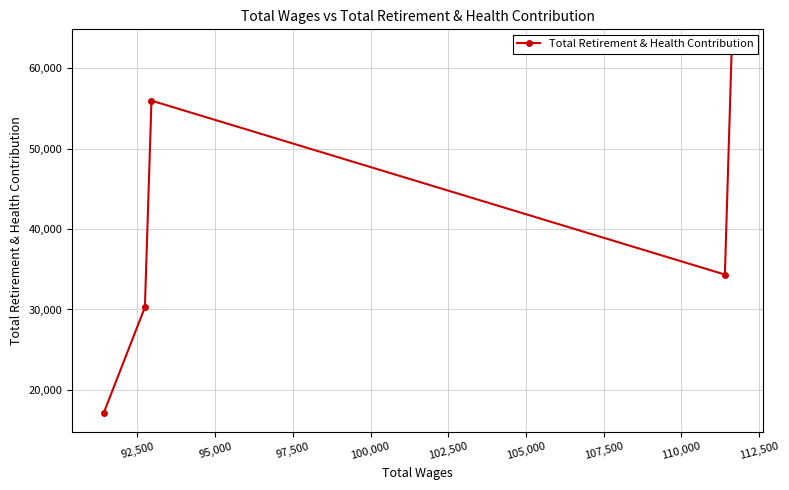

How many data points are less than 34341?

2